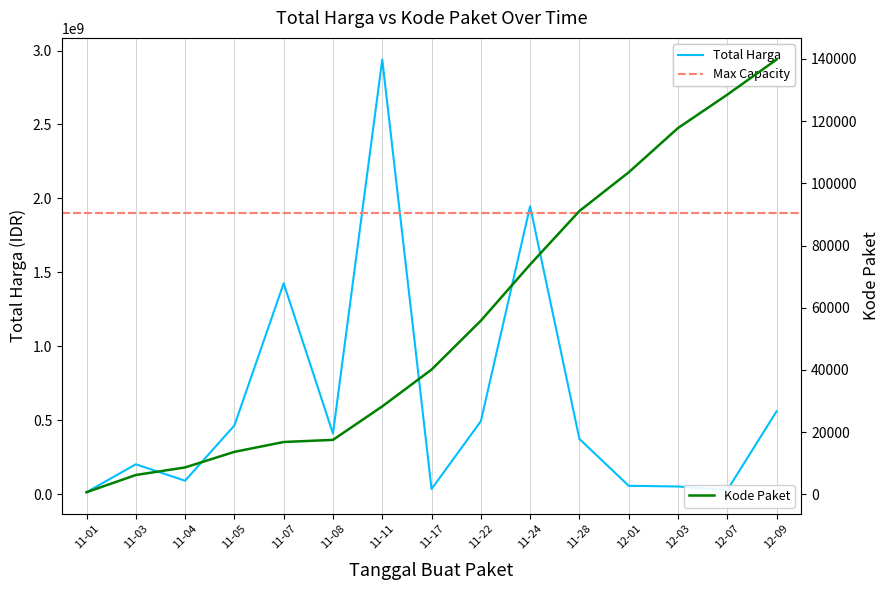

Which category has the highest value in the Total Harga series?

11-11